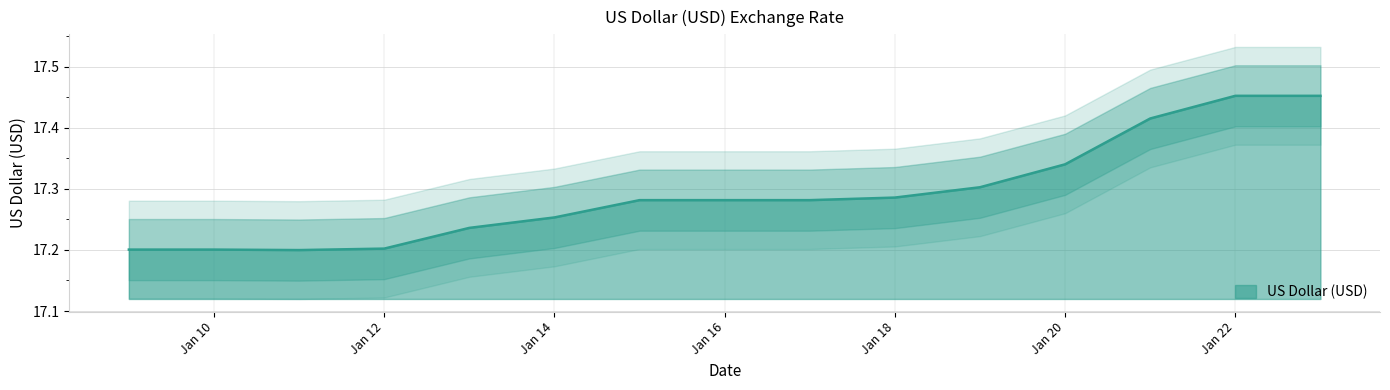

True or false: US Dollar (USD) has a value of 12.1 at Jan 20.

False